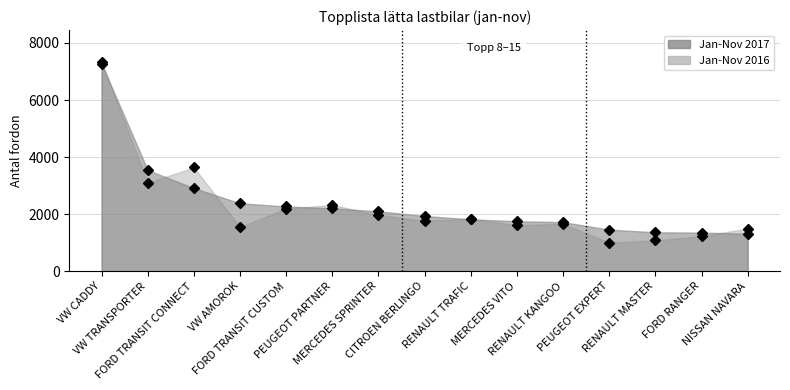

Which label corresponds to the largest value in the chart?

VW CADDY